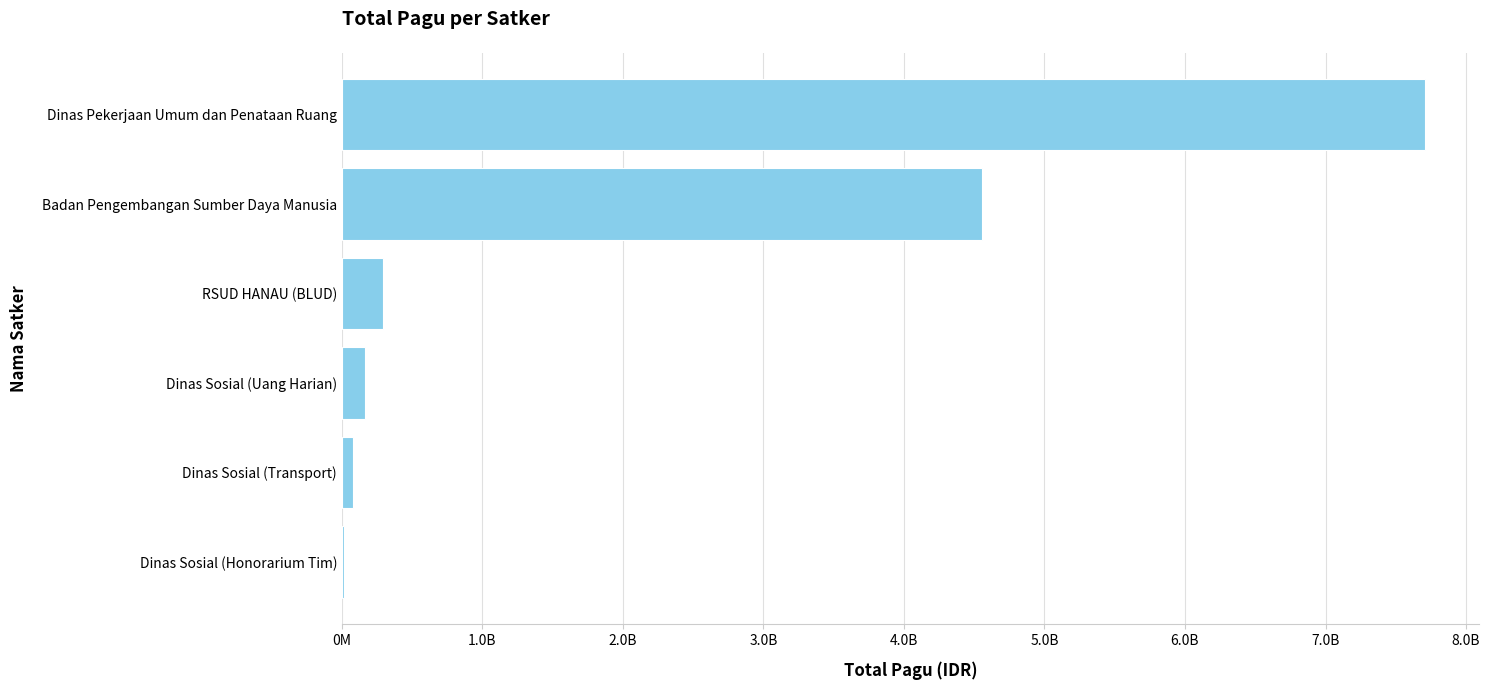

What is the difference between the second highest and second lowest values?

4471502828